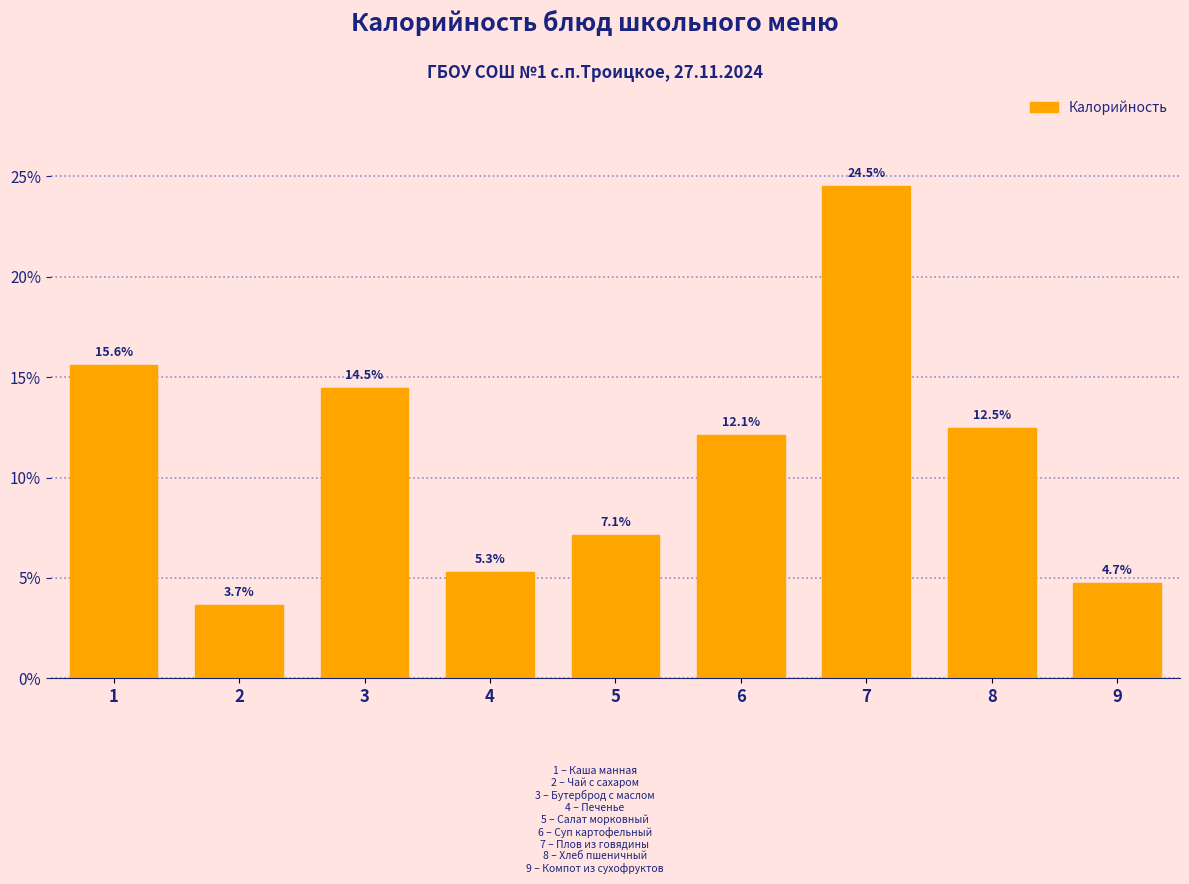

Reading left to right, extract all data points from this chart.

15.6	3.7	14.5	5.3	7.1	12.1	24.5	12.5	4.7